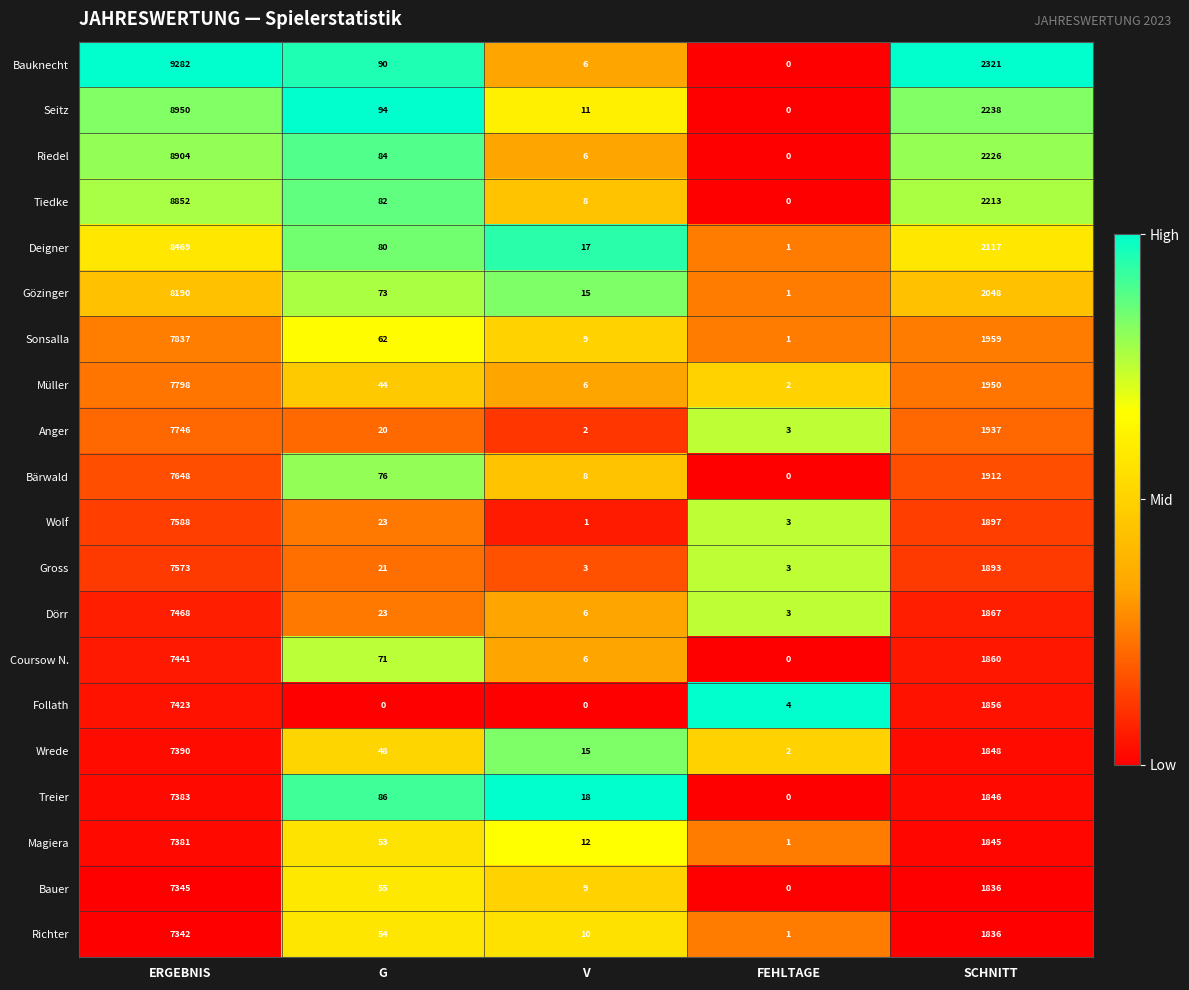

What is the difference between the maximum and minimum values in the Bauknecht series?

9282